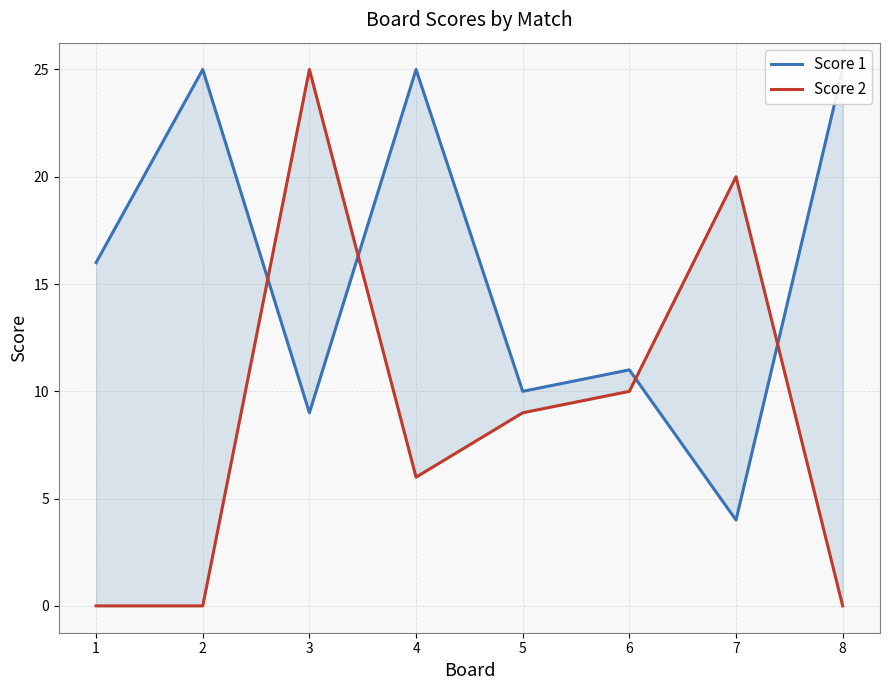

Which has a higher value, 5 or 7?

5